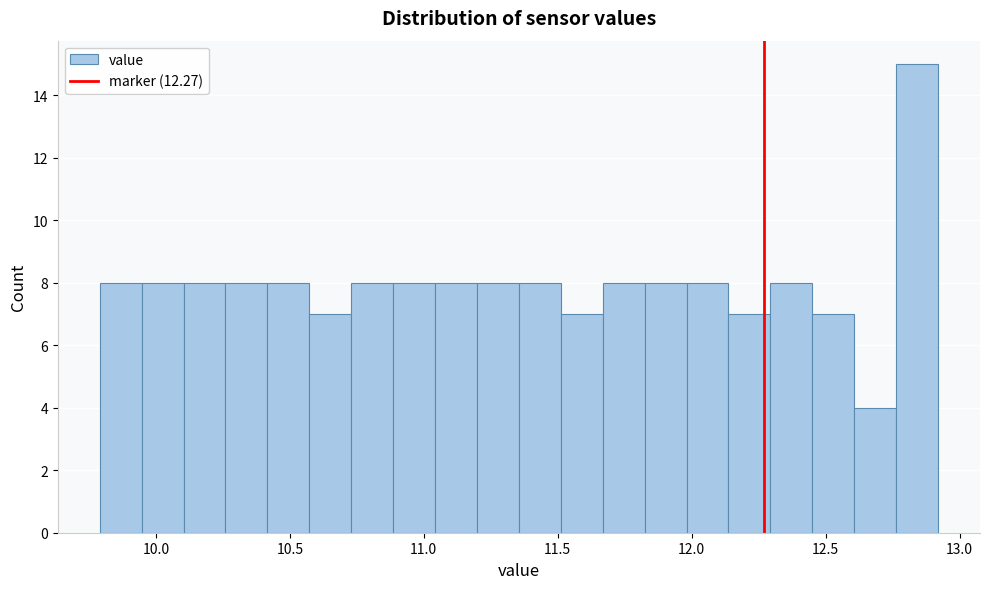

Read against the x-axis, roughly where is the centre of the tallest bar?

12.85